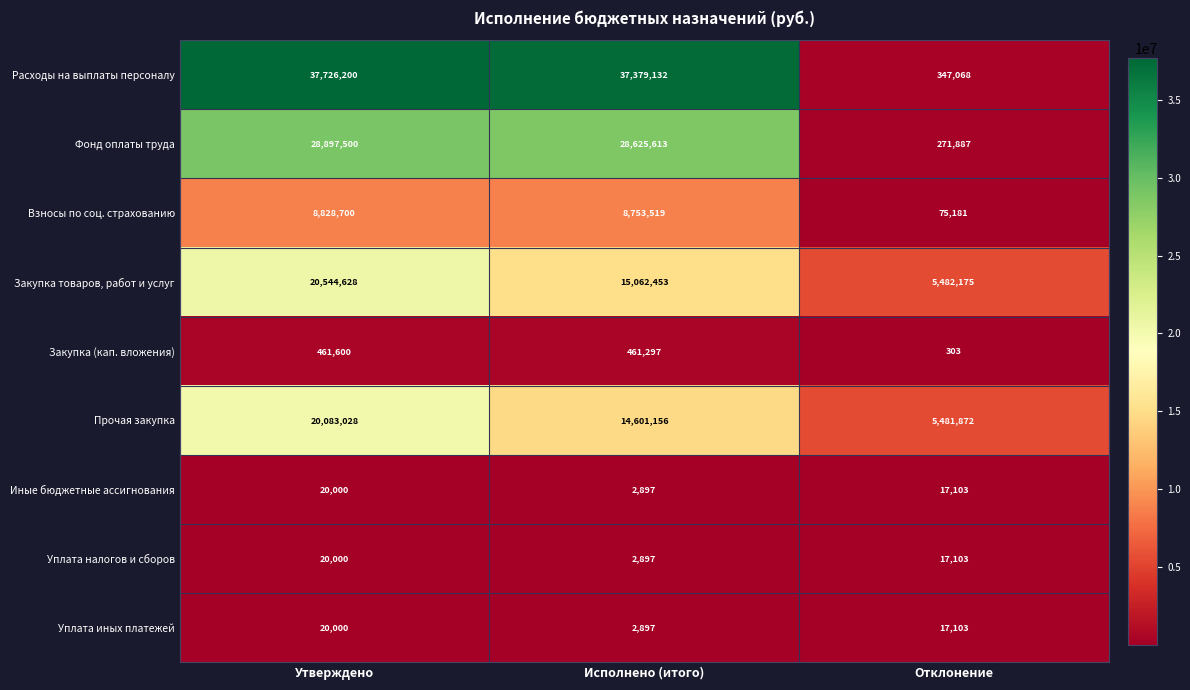

At which label is Взносы по соц. страхованию closest to 4451940?

Исполнено (итого)